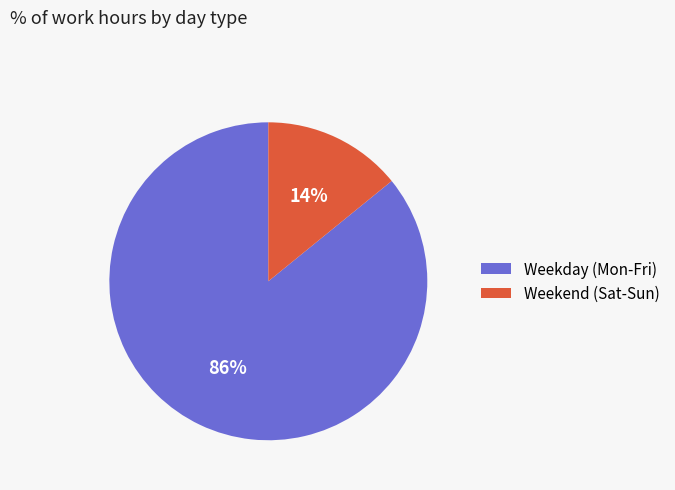

To the nearest percent, what is the average slice percentage?

50%